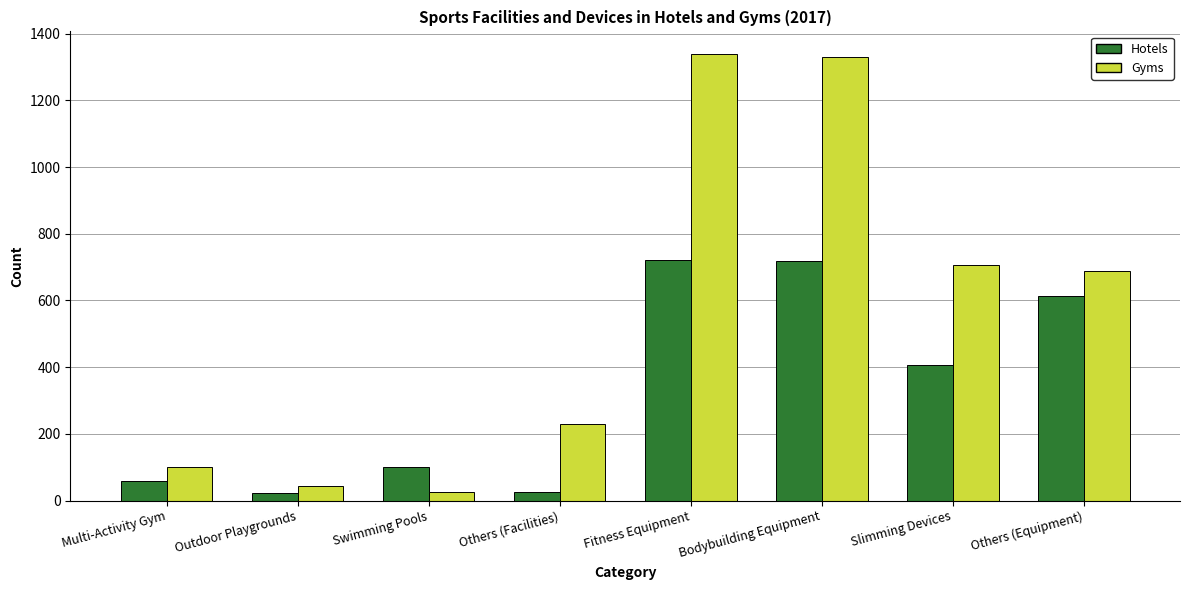

The value of Hotels at Swimming Pools is 100. True or false?

True